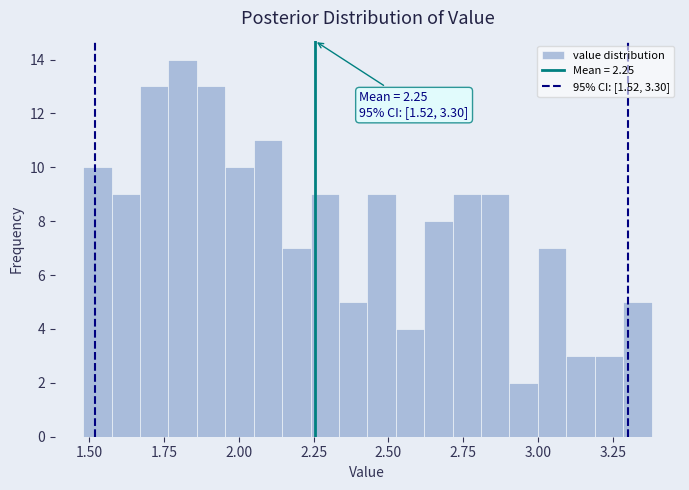

Read against the x-axis, roughly where is the centre of the tallest bar?

1.80